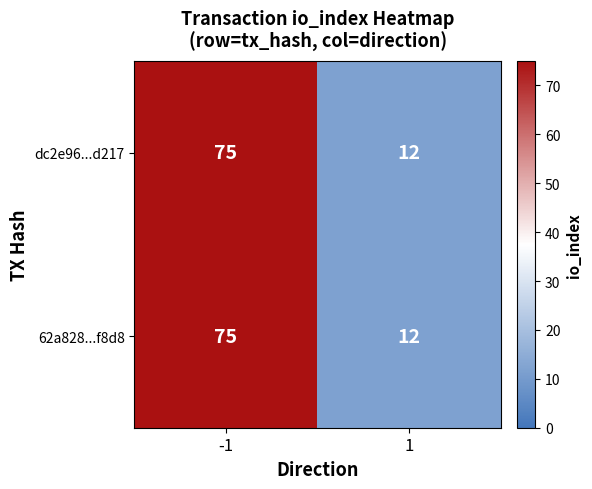

What is the maximum value shown in the chart?

75